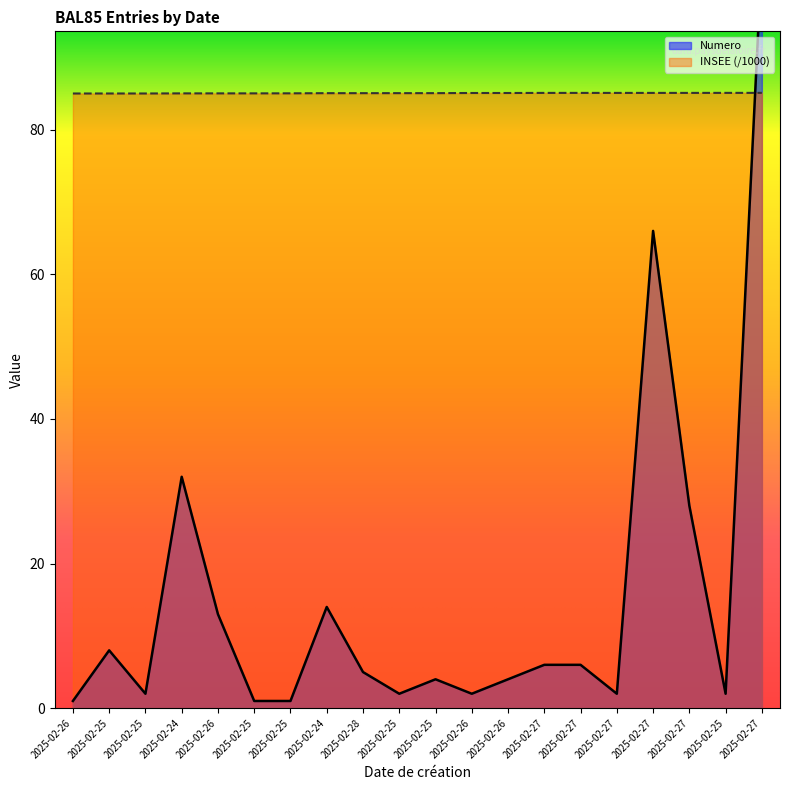

At 2025-02-27, list the series in order from largest to smallest.

INSEE, Numero